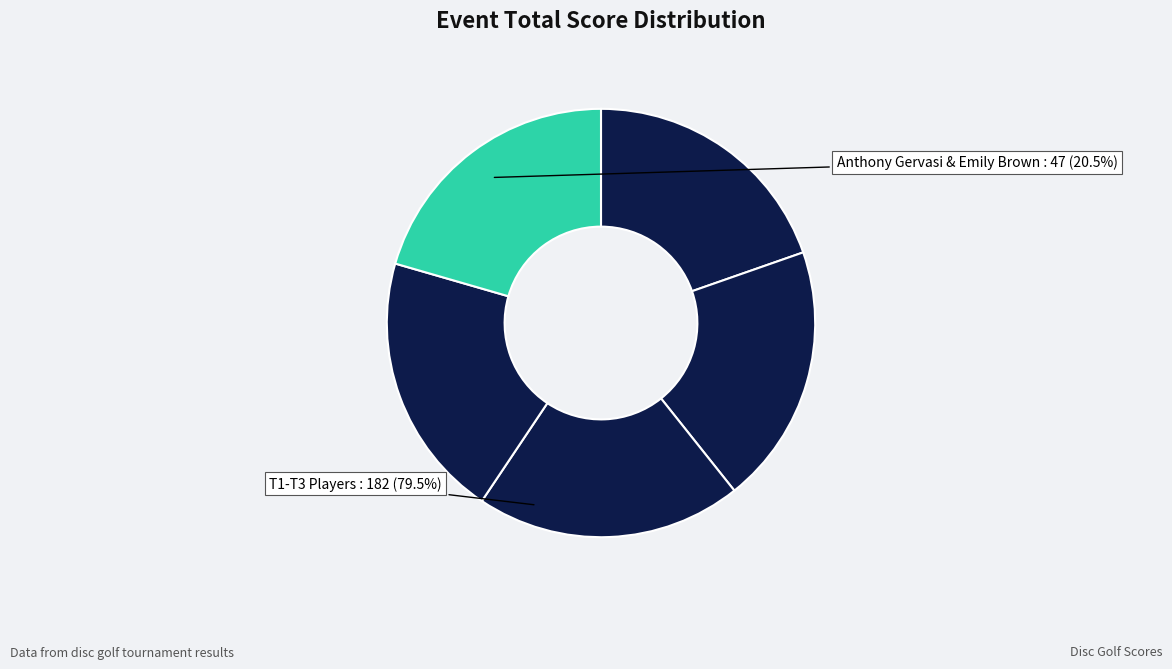

Which slice is the largest?

Anthony Gervasi & Emily Brown